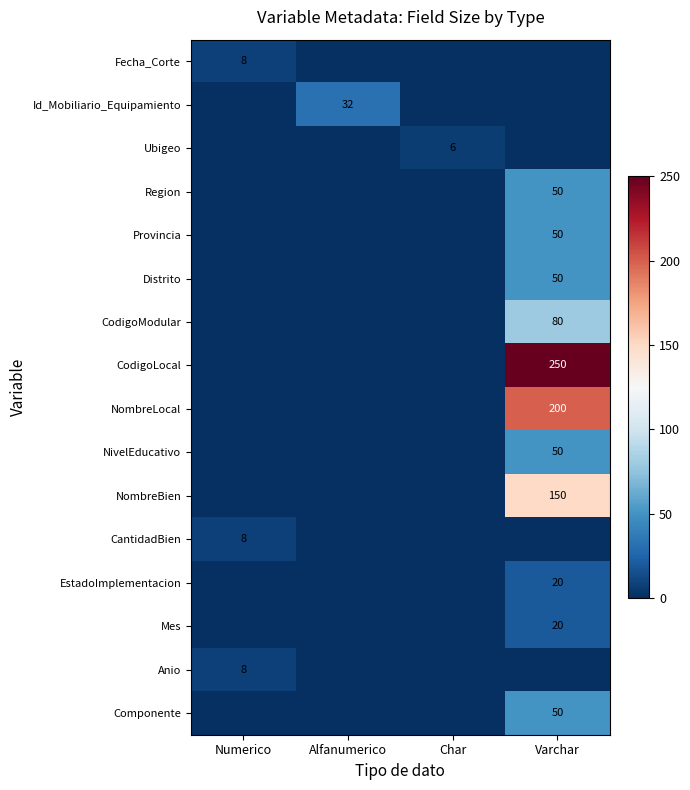

Is the value of EstadoImplementacion at Varchar greater than the value of CodigoModular at Varchar?

No